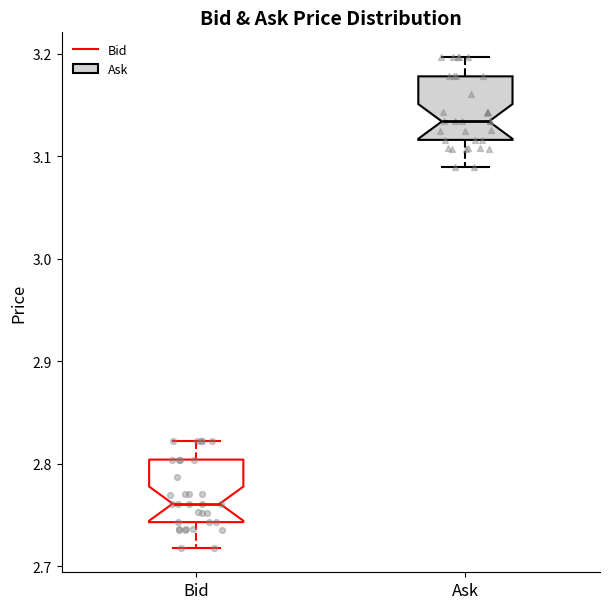

Reading left to right, transcribe this box plot: for each box, give where its median line is, the range the box spans, and where its two whiskers end, as read against the y-axis. The values are not printed on the chart, so give them approximately, as read against the axis.

Bid: median 2.76, box 2.74 to 2.80, whiskers 2.72 to 2.82
Ask: median 3.13, box 3.12 to 3.18, whiskers 3.09 to 3.20